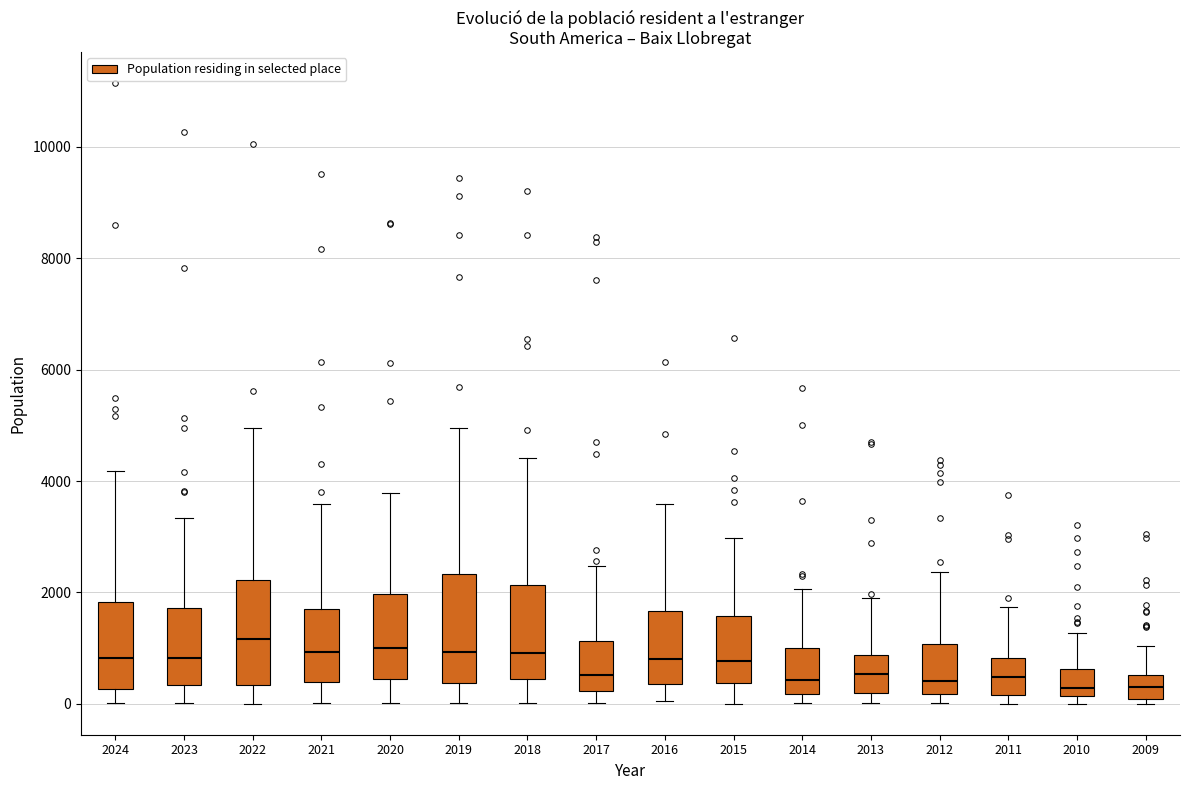

Reading left to right, read every box against the y-axis: the position of its median line, the range the box covers, and the ends of its whiskers. The values are not printed on the chart, so give them approximately, as read against the axis.

2024: median 800, box 200 to 1800, whiskers 0 to 4200
2023: median 800, box 400 to 1800, whiskers 0 to 3400
2022: median 1200, box 400 to 2200, whiskers 0 to 5000
2021: median 1000, box 400 to 1800, whiskers 0 to 3600
2020: median 1000, box 400 to 2000, whiskers 0 to 3800
2019: median 1000, box 400 to 2400, whiskers 0 to 5000
2018: median 1000, box 400 to 2200, whiskers 0 to 4400
2017: median 600, box 200 to 1200, whiskers 0 to 2400
2016: median 800, box 400 to 1600, whiskers 0 to 3600
2015: median 800, box 400 to 1600, whiskers 0 to 3000
2014: median 400, box 200 to 1000, whiskers 0 to 2000
2013: median 600, box 200 to 800, whiskers 0 to 1800
2012: median 400, box 200 to 1000, whiskers 0 to 2400
2011: median 400, box 200 to 800, whiskers 0 to 1800
2010: median 200 (just above the box's lower edge), box 200 to 600, whiskers 0 to 1200
2009: median 200, box 0 to 600, whiskers 0 (just below the box's lower edge) to 1000